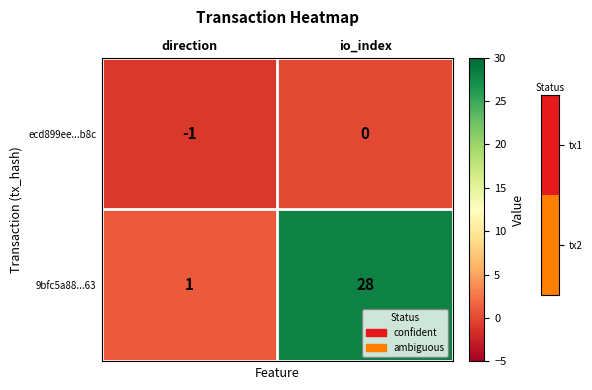

True or false: 9bfc5a88...63 has a value of 0 at direction.

False